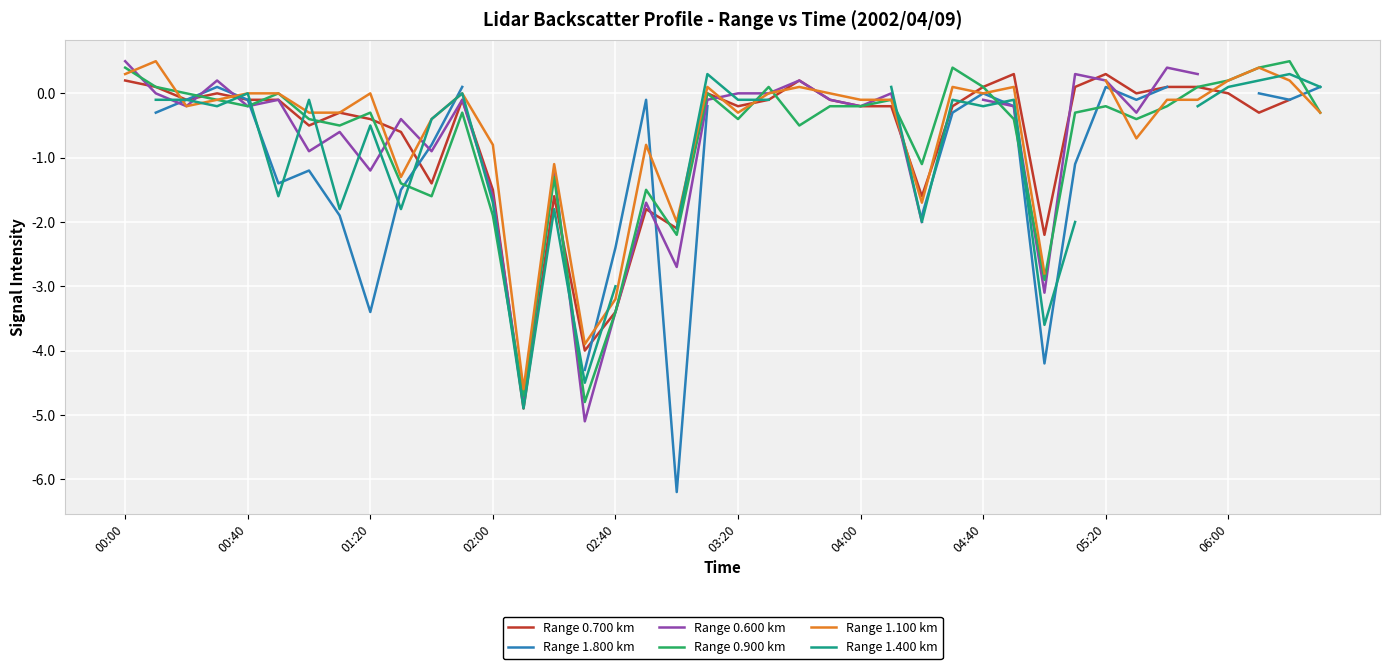

Is it true that Range 1.100 km equals -0.2 at 35?

False